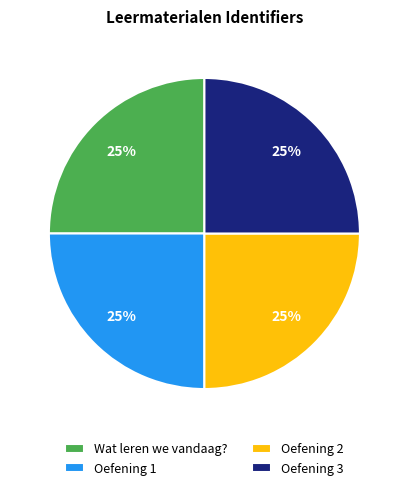

What percentage is the Oefening 3 slice, to the nearest percent?

25%